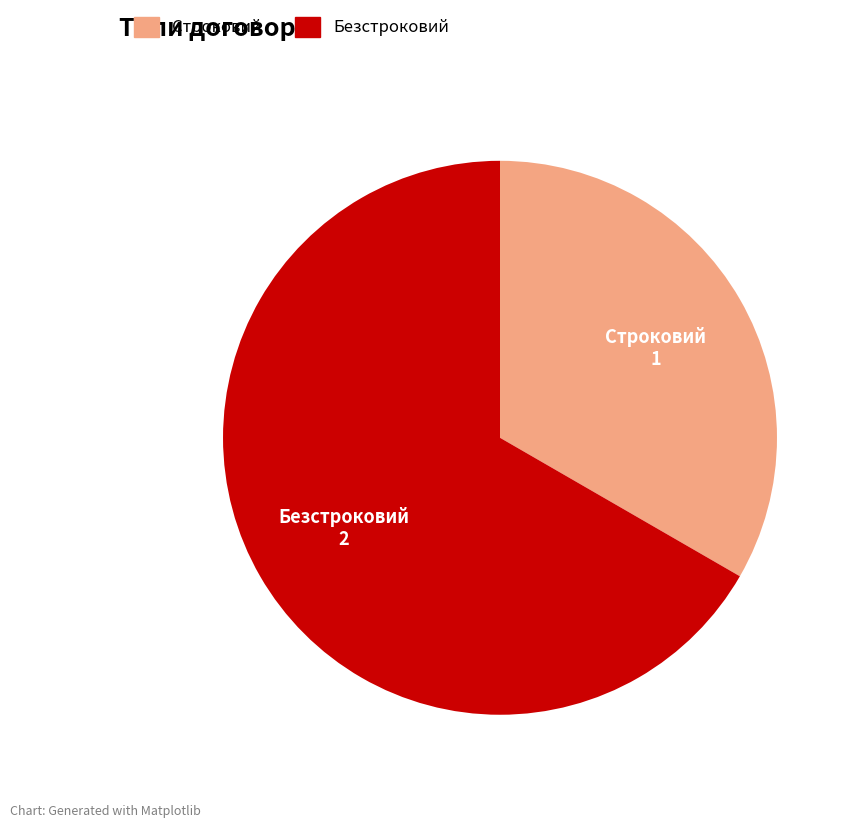

How many slices are in this pie chart?

2